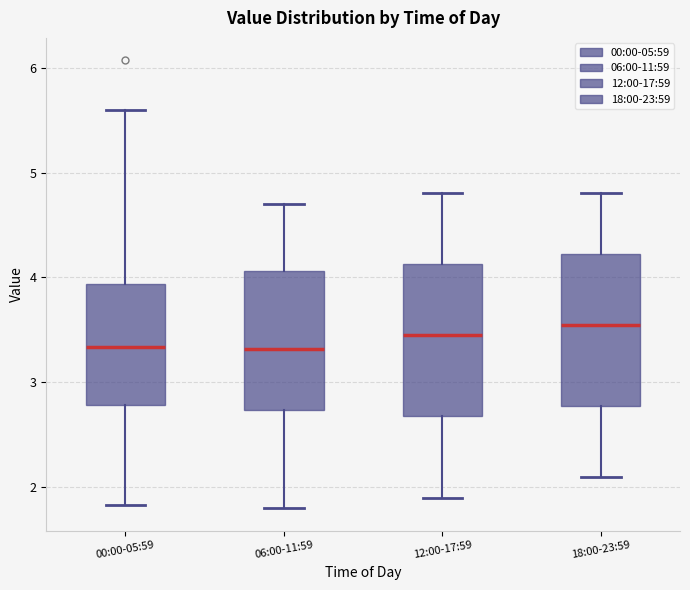

Where does the upper whisker of the box for 06:00-11:59 end on the y-axis? The values are not printed on the chart, so give them approximately, as read against the axis.

4.7